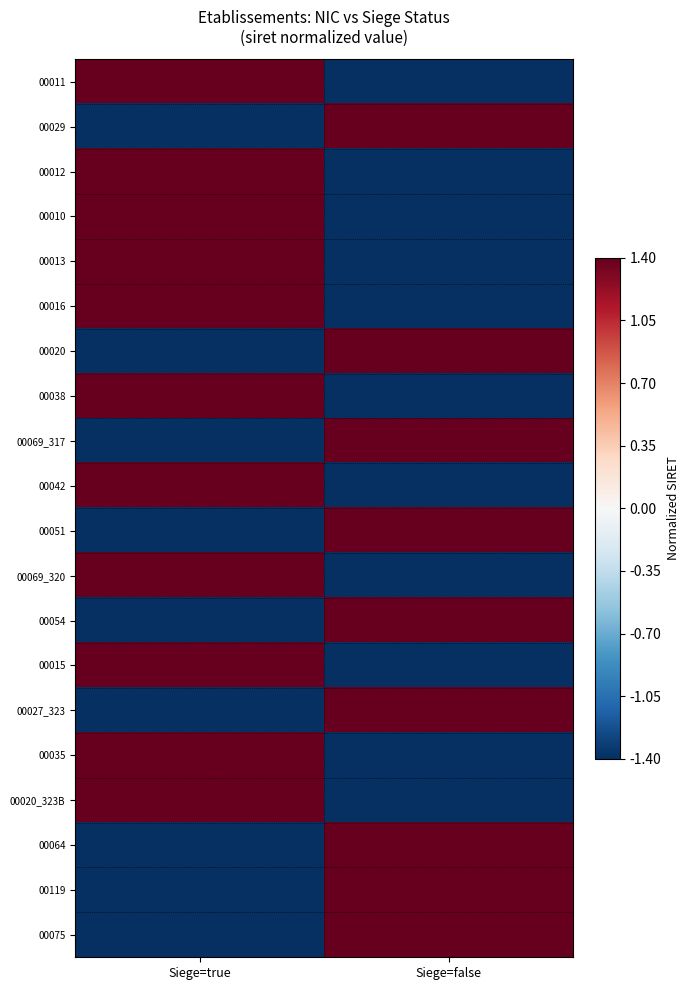

Which has a higher value, Siege=true or Siege=false?

Siege=true